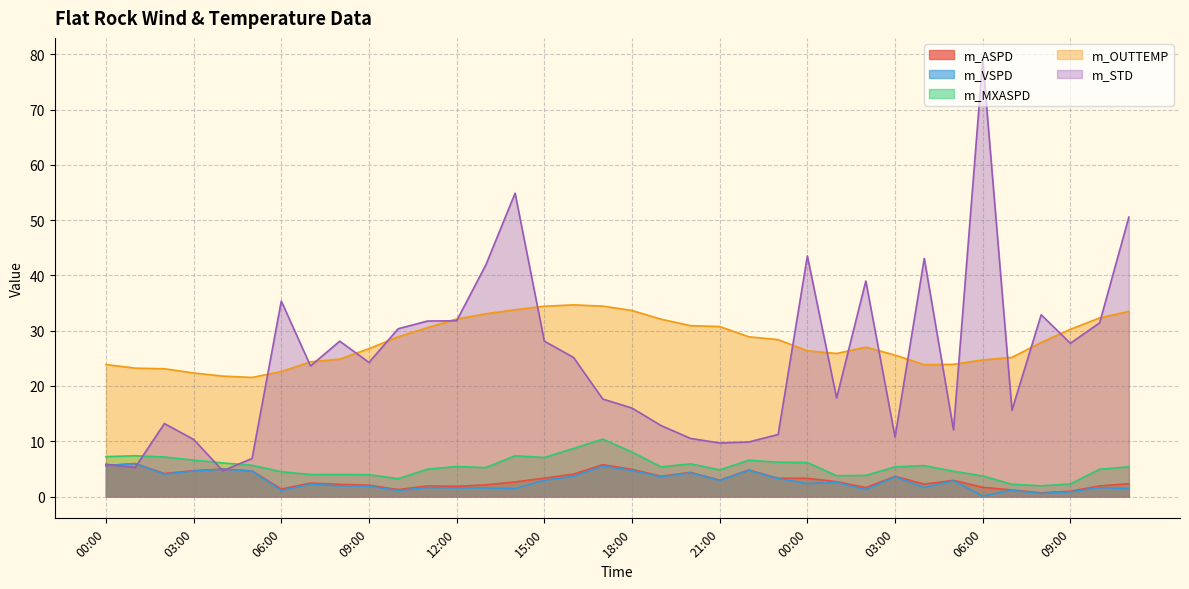

What is the total value across all series at 09:00?

58.9